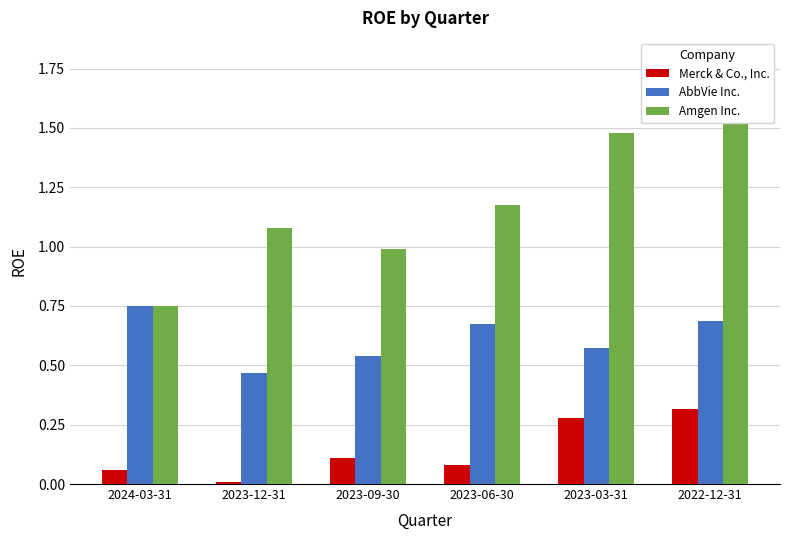

Reading left to right, list all the values displayed in this chart.

Merck & Co., Inc.: 0.1	0.0	0.1	0.1	0.3	0.3
AbbVie Inc.: 0.7	0.5	0.5	0.7	0.6	0.7
Amgen Inc.: 0.7	1.1	1.0	1.2	1.5	1.8